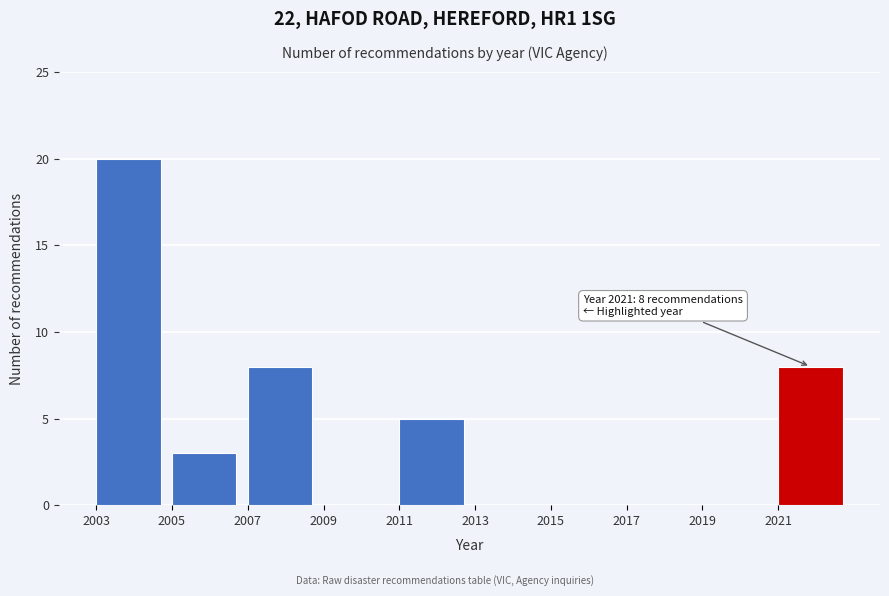

Which range on the x-axis has the tallest bar?

2003 to 2005